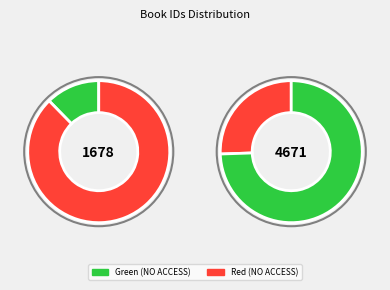

The Матична књига венчаних slice represents 16% of the pie. True or false?

False